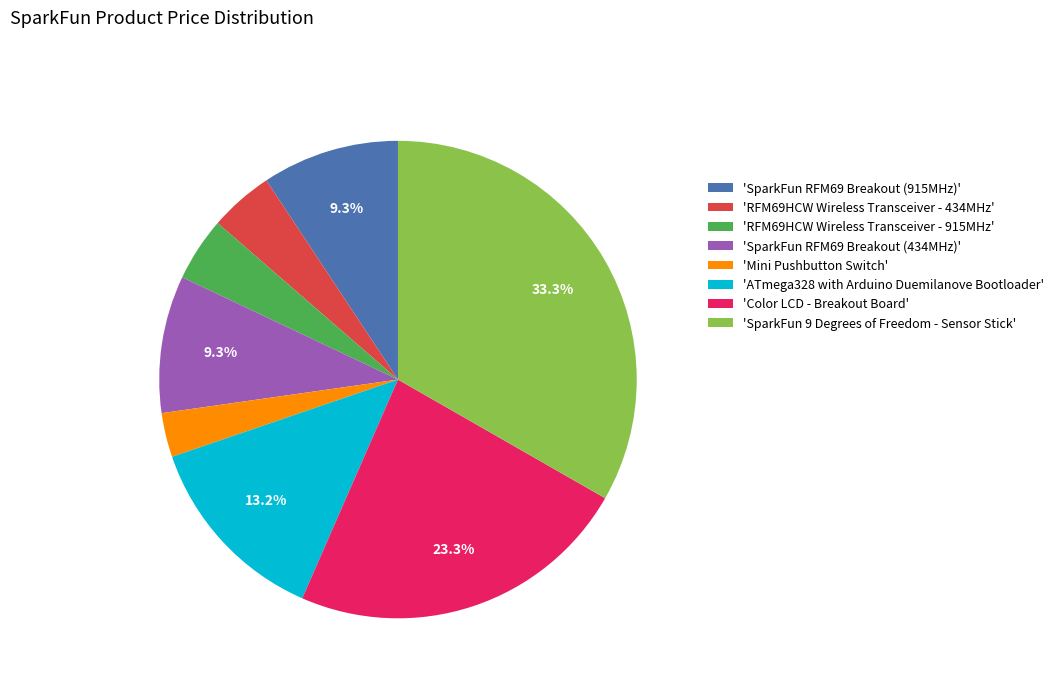

Which category has the smallest portion of the pie?

'Mini Pushbutton Switch'